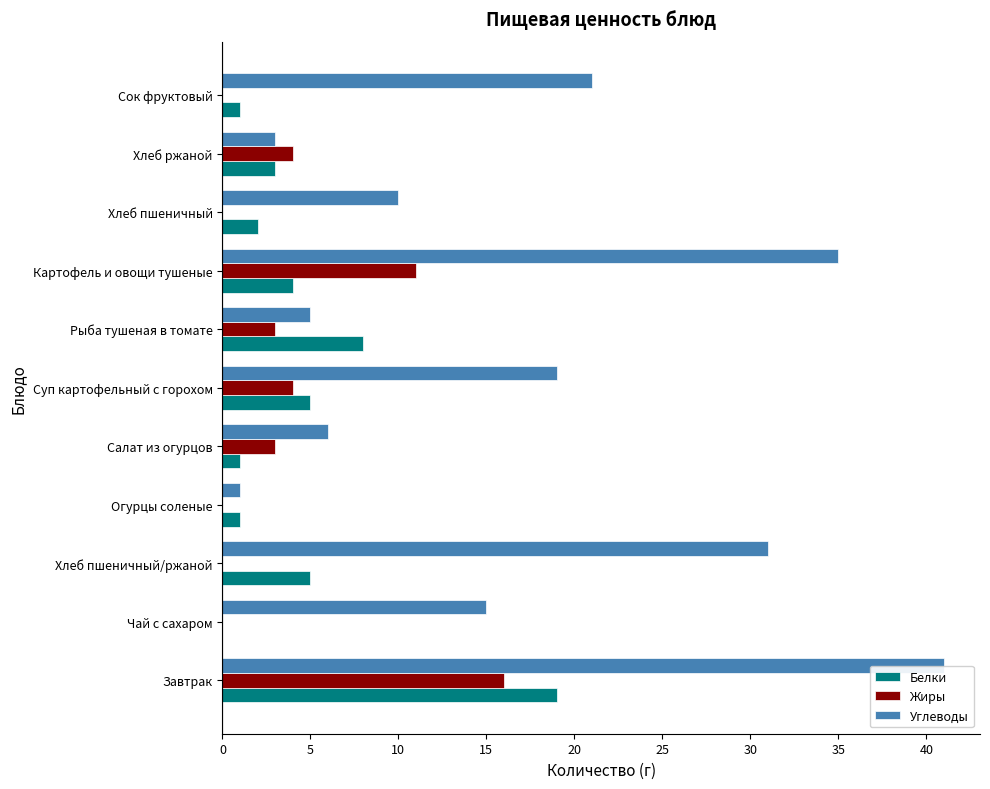

What is the average value of the Белки series?

4